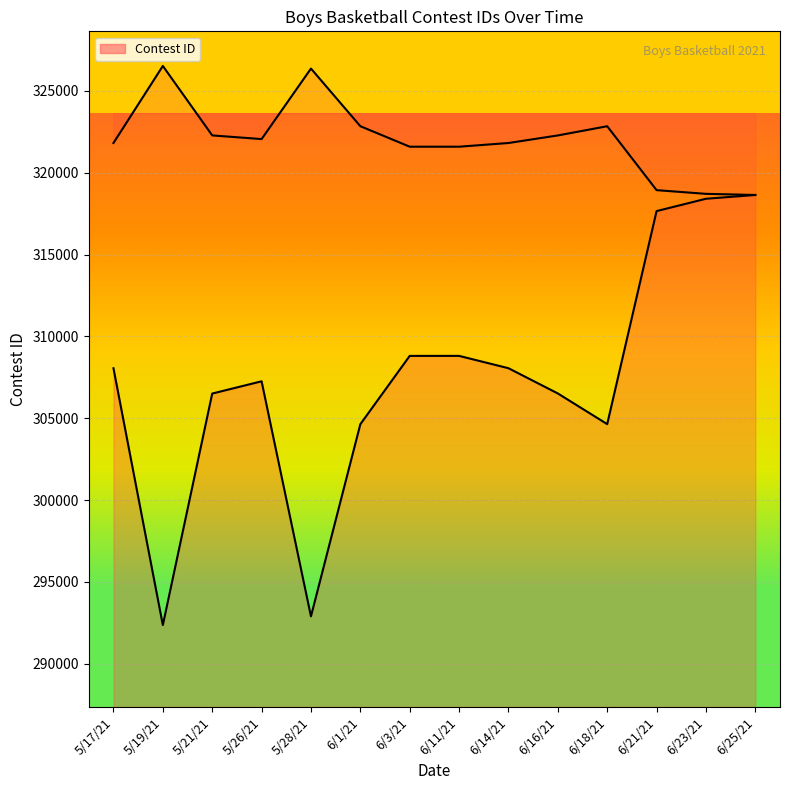

Approximately how many times larger is the value at 6/11/21 compared to 5/17/21?

1.0